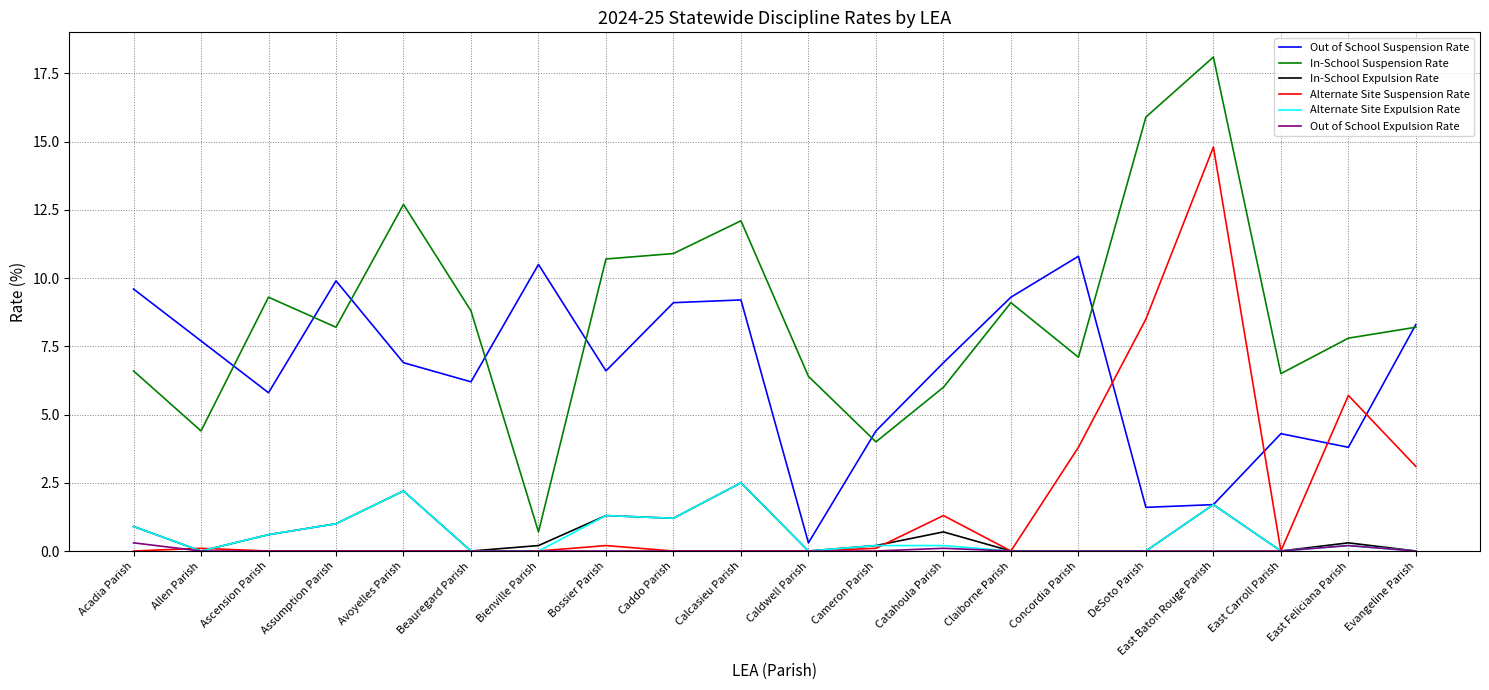

True or false: In-School Suspension Rate and Alternate Site Expulsion Rate cross at least once.

False